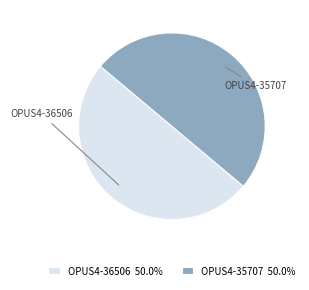

How many segments does this pie chart have?

2